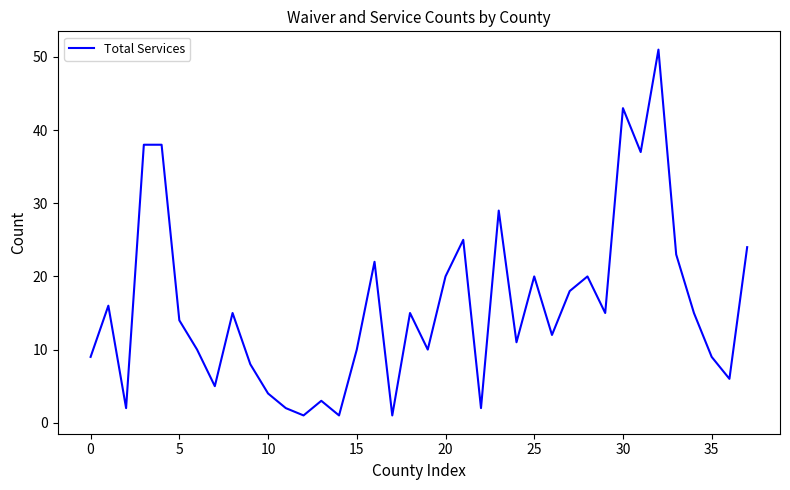

What is the maximum value shown in the chart?

51